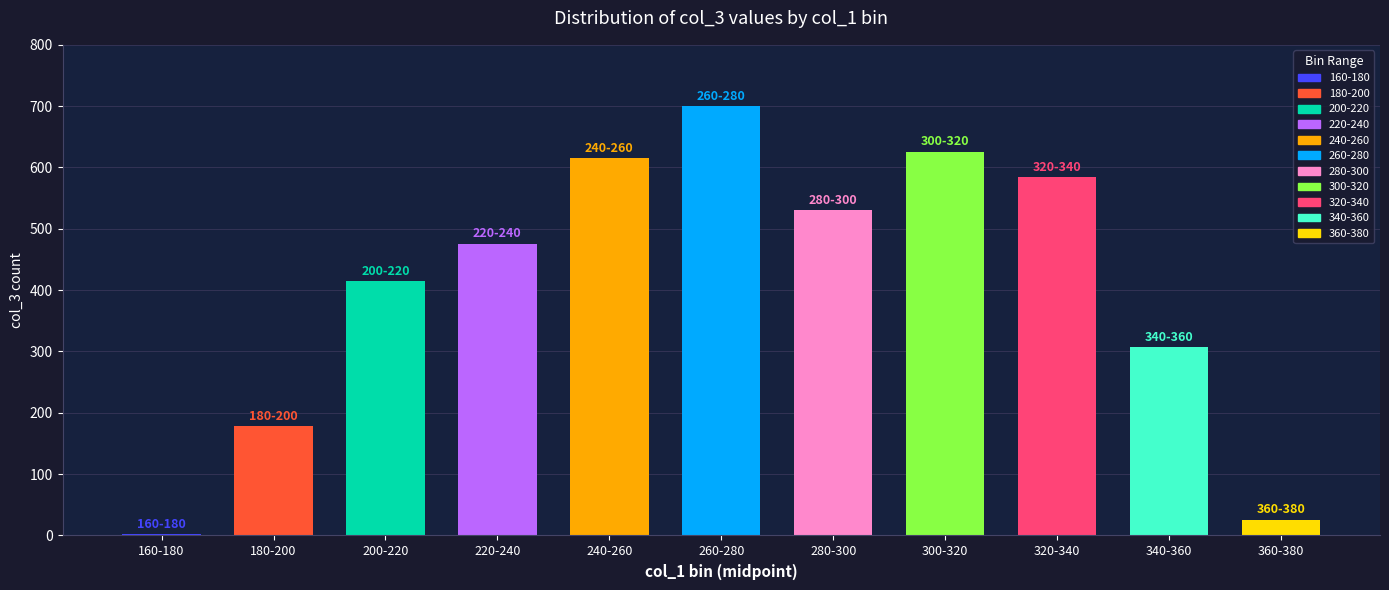

Is it true that the value at 180-200 is 268?

False